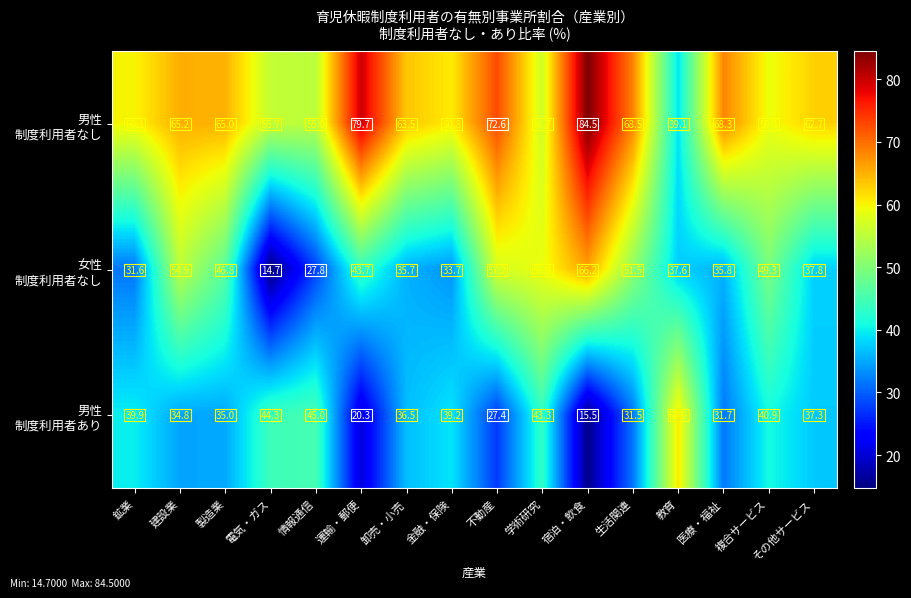

What is the smallest value displayed?

14.7